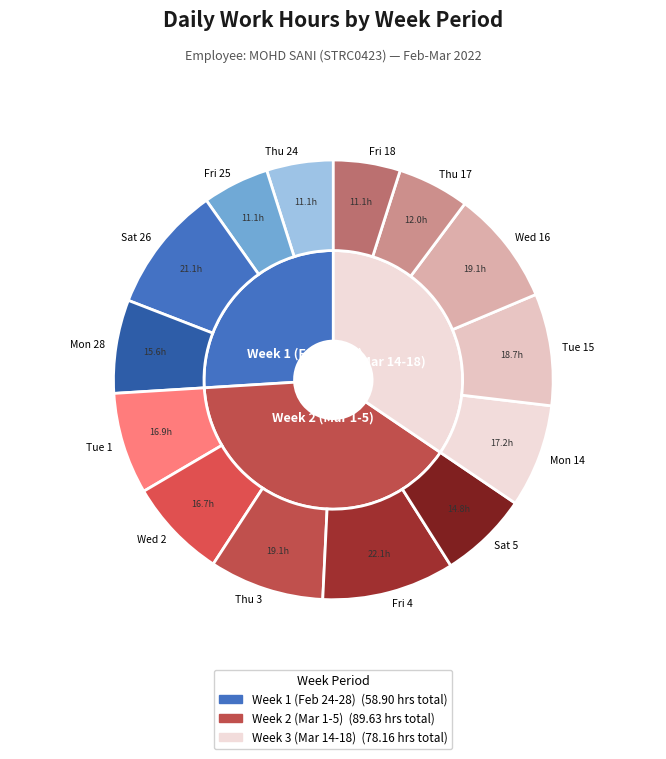

Is Tue_15 the majority of the pie?

No